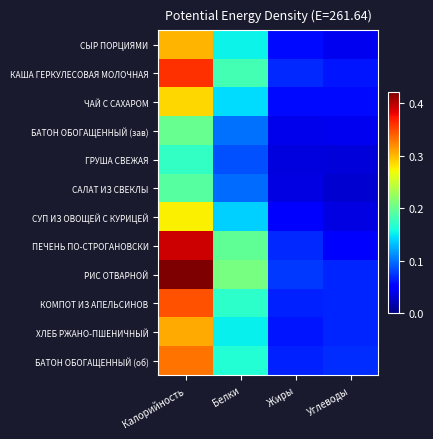

Which series has the largest total across all categories?

РИС ОТВАРНОЙ